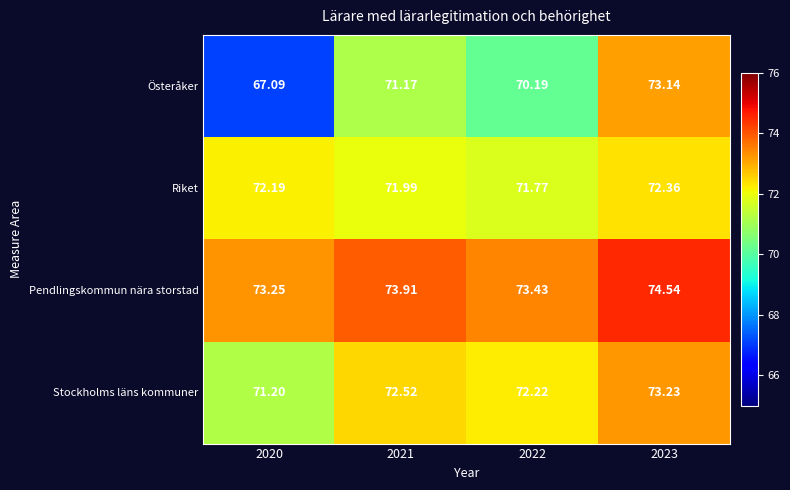

Rank the series at 2023 from lowest to highest value.

Riket, Österåker, Stockholms läns kommuner, Pendlingskommun nära storstad